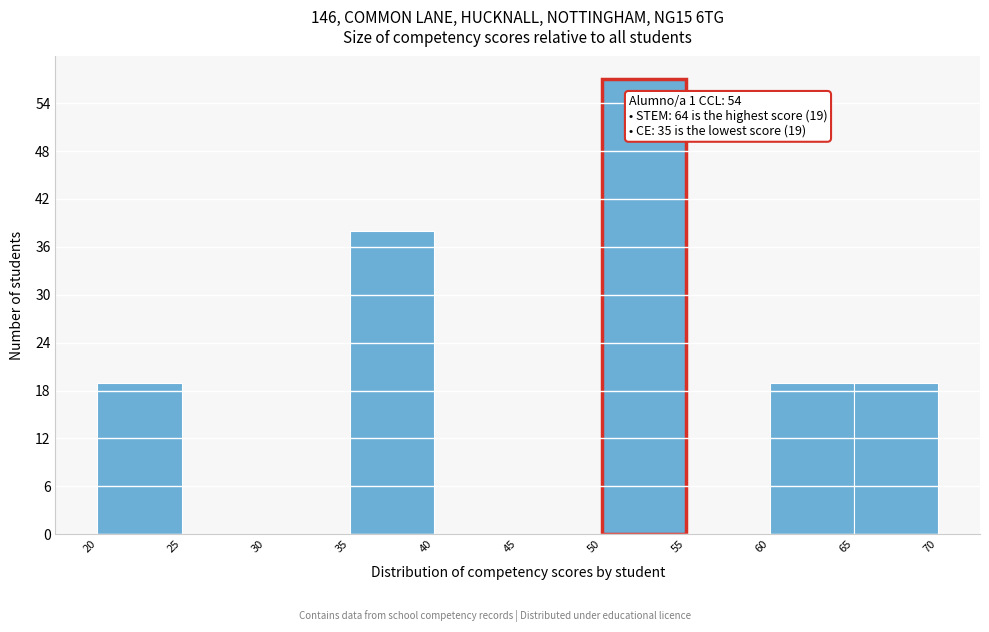

Which range on the x-axis has the tallest bar?

50 to 55